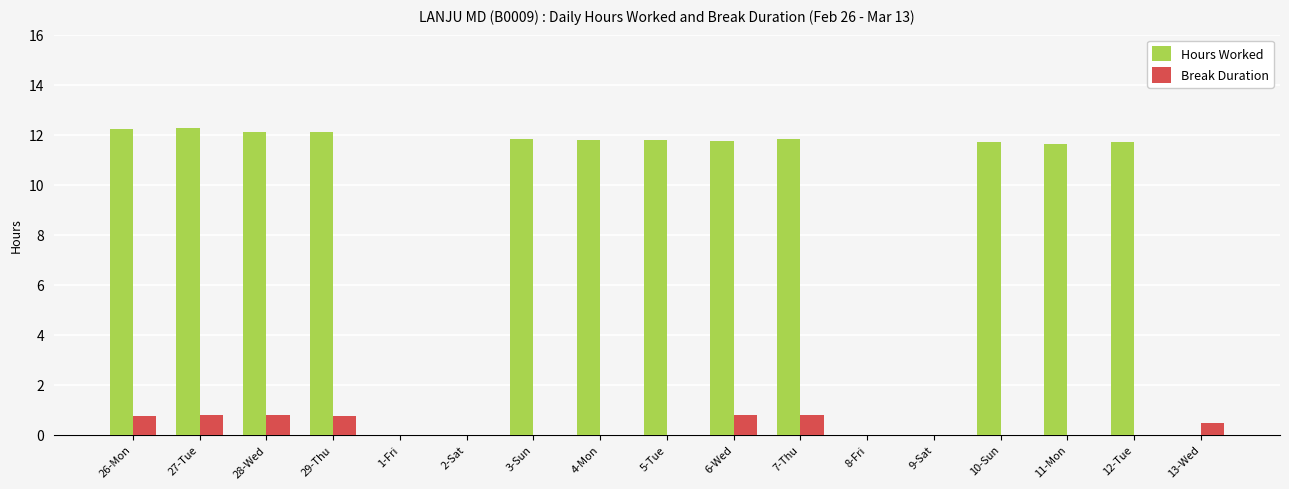

Which series has the largest total across all categories?

Hours Worked